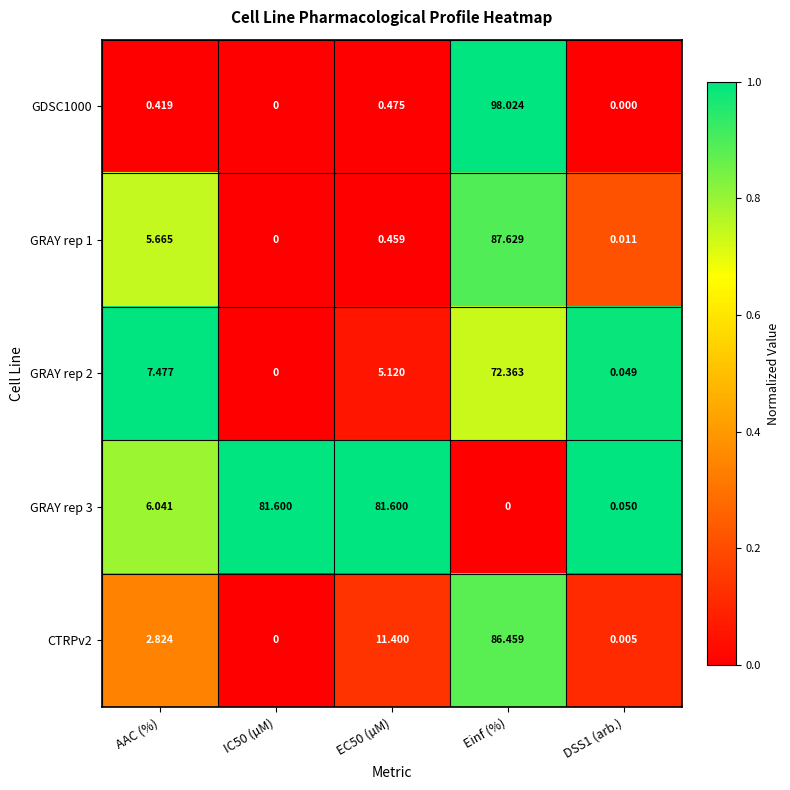

Count the number of categories in the chart.

5